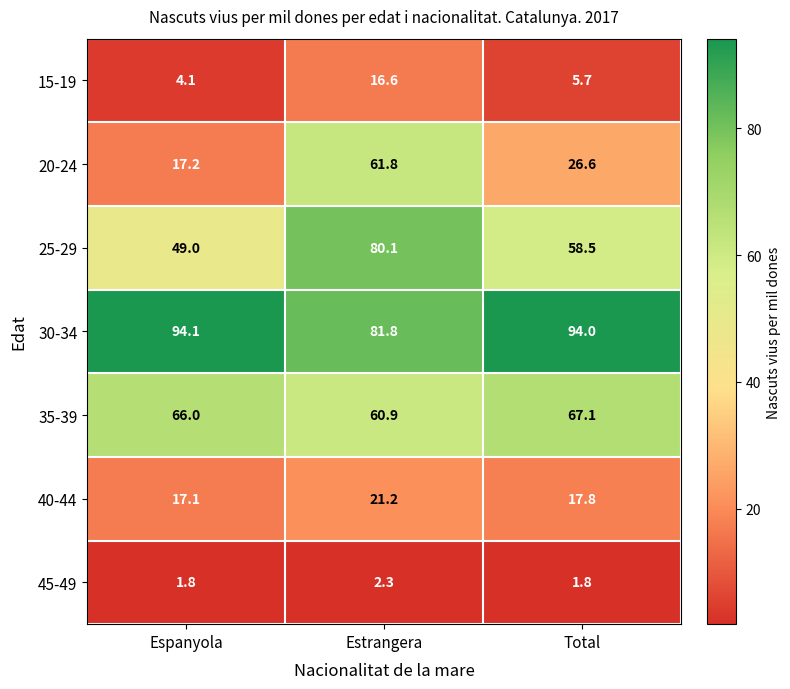

What is the difference between the 20-24 values at Total and Estrangera?

35.2